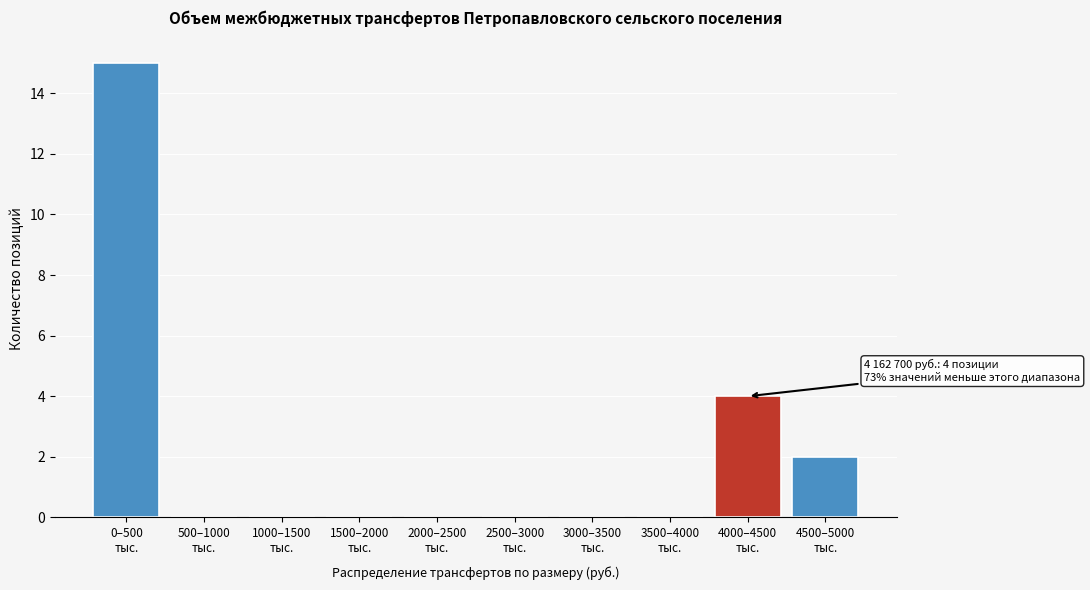

What is the greatest value displayed?

15